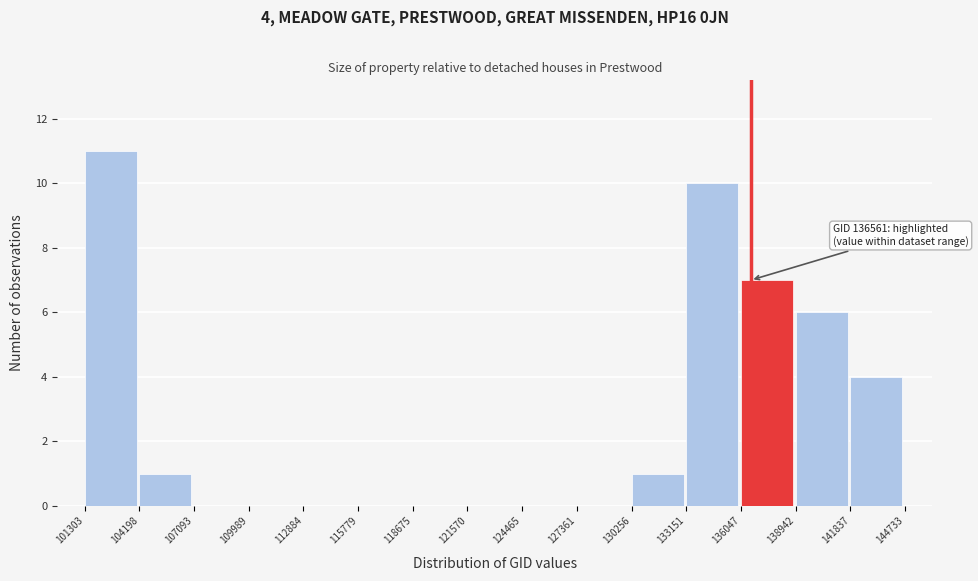

Which range on the x-axis has the tallest bar?

101303 to 104198